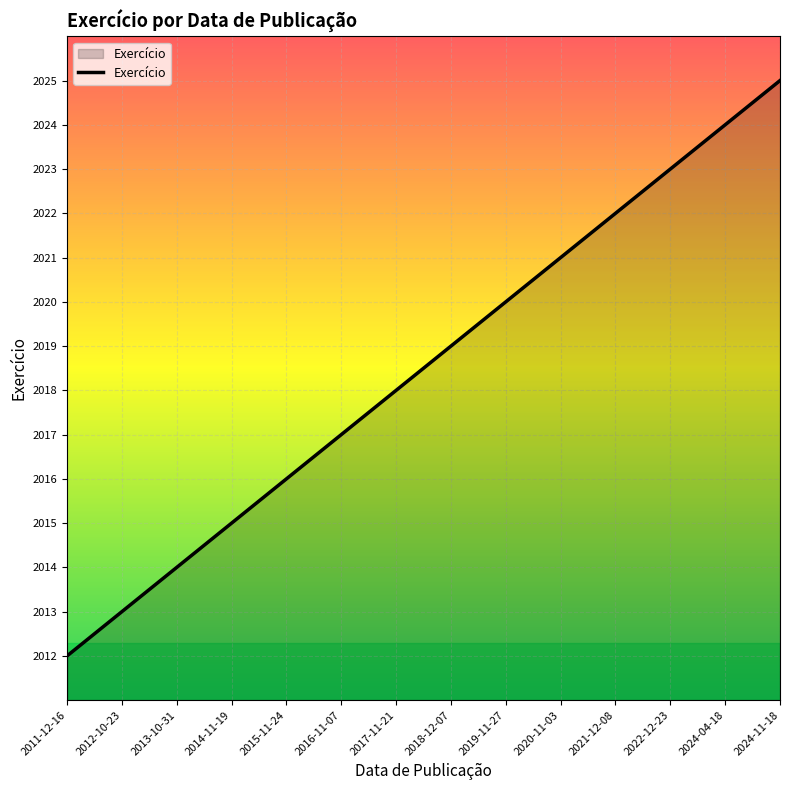

The value at 2020-11-03 is 1215. True or false?

False